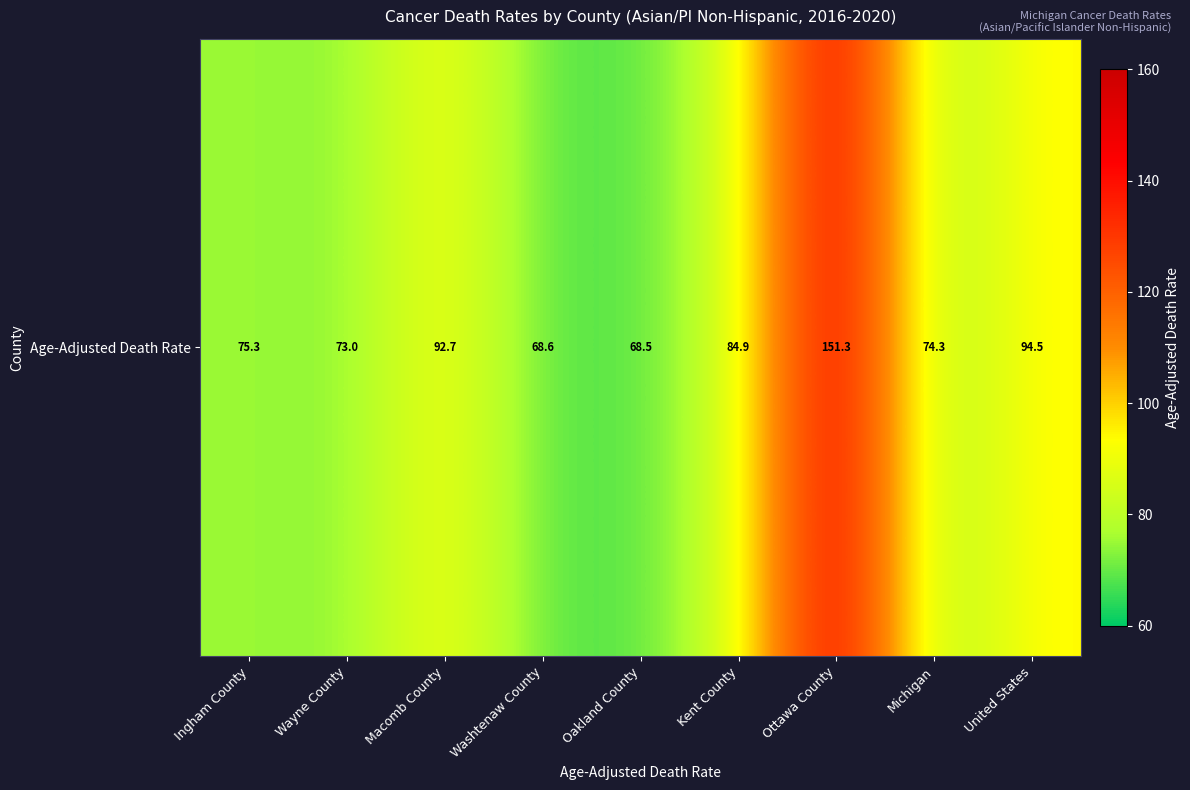

At which category does the chart reach its peak across all series?

Ottawa County